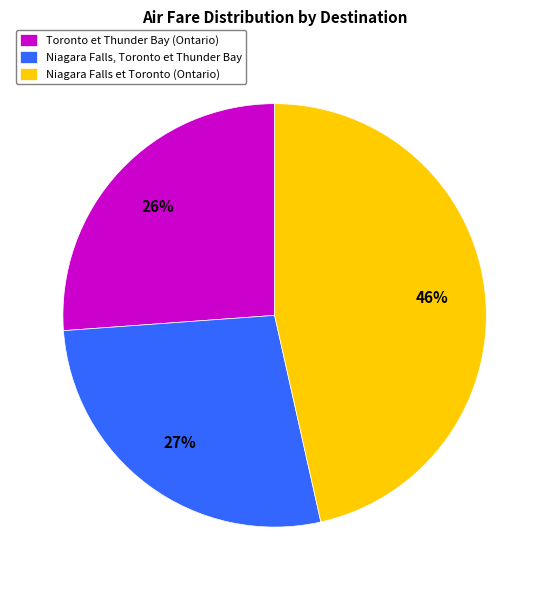

How many slices are in this pie chart?

3